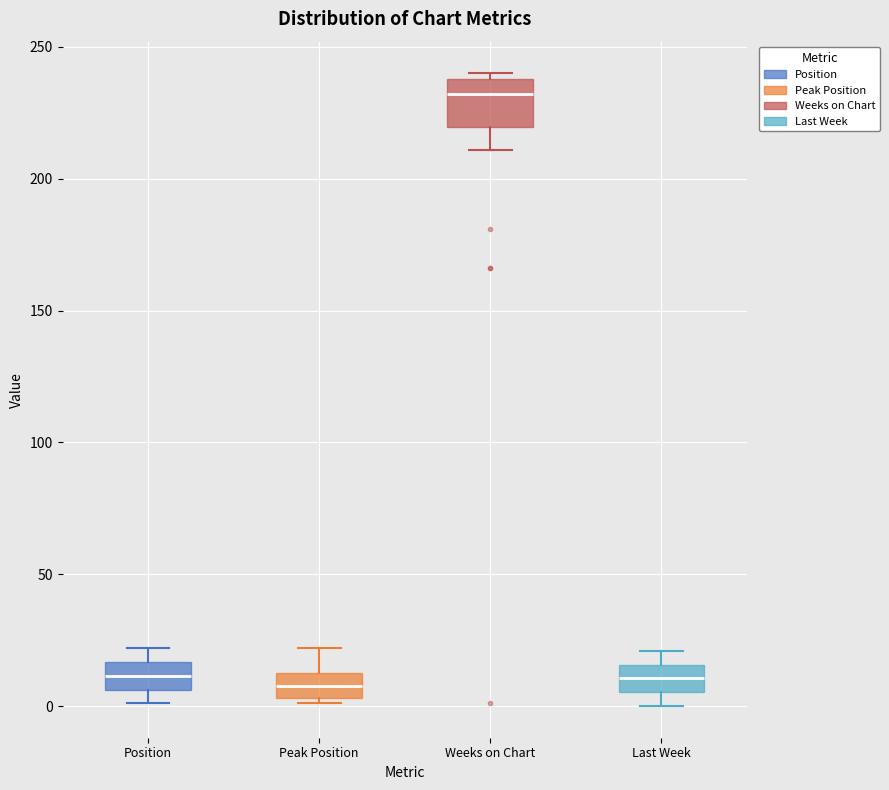

Which box is the tallest, from its lower edge to its upper edge?

Weeks on Chart